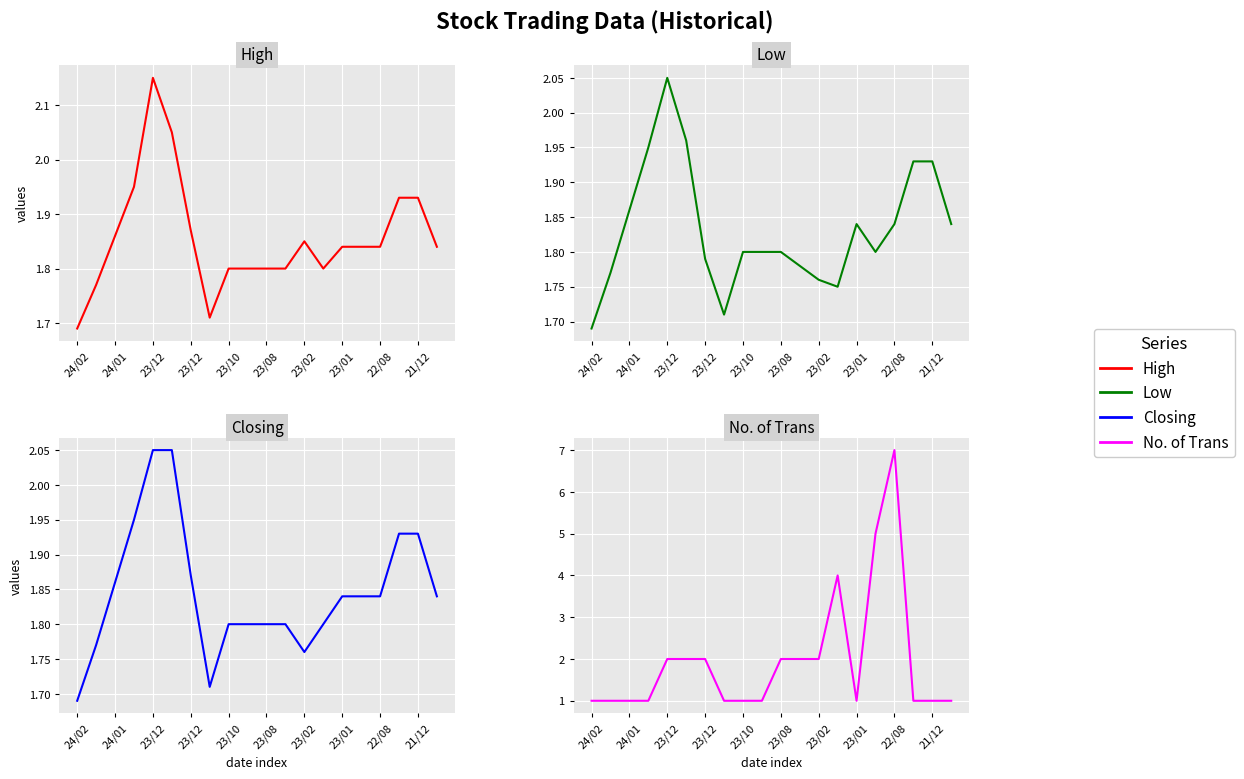

Is it true that No. of Trans equals 1.5 at 23/01?

False